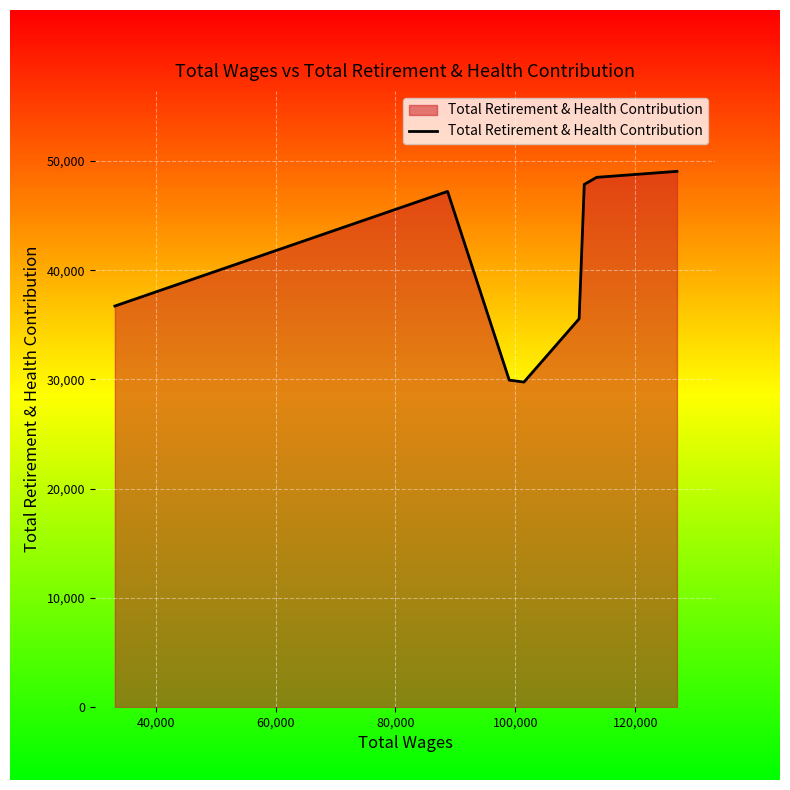

What is the sum of all values?

324613